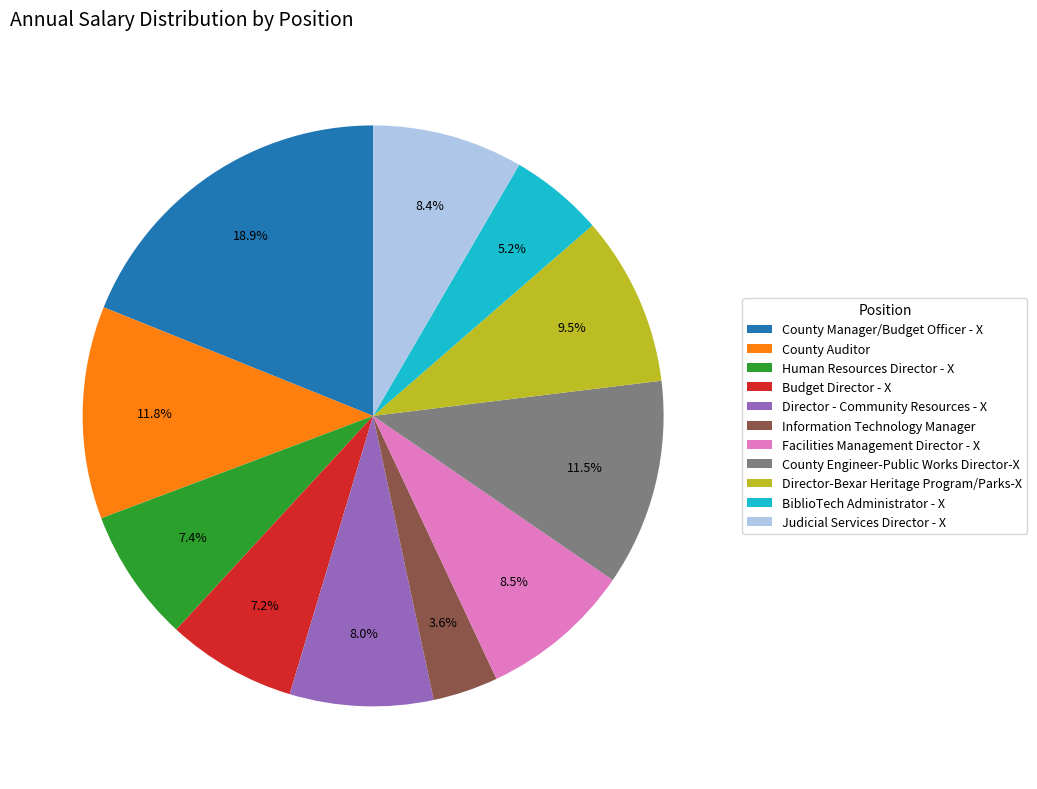

How many segments does this pie chart have?

11